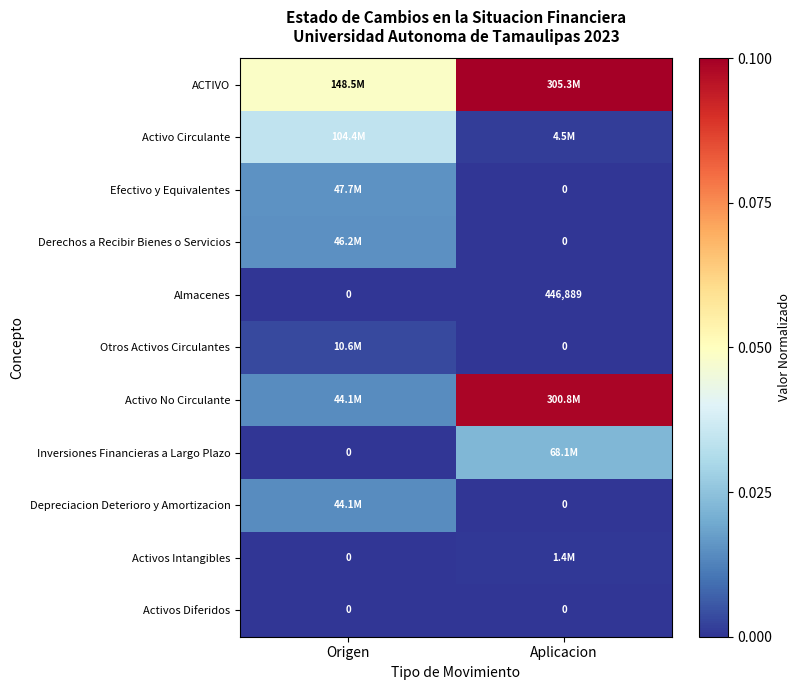

Where is Almacenes nearest to the value 223444?

Origen